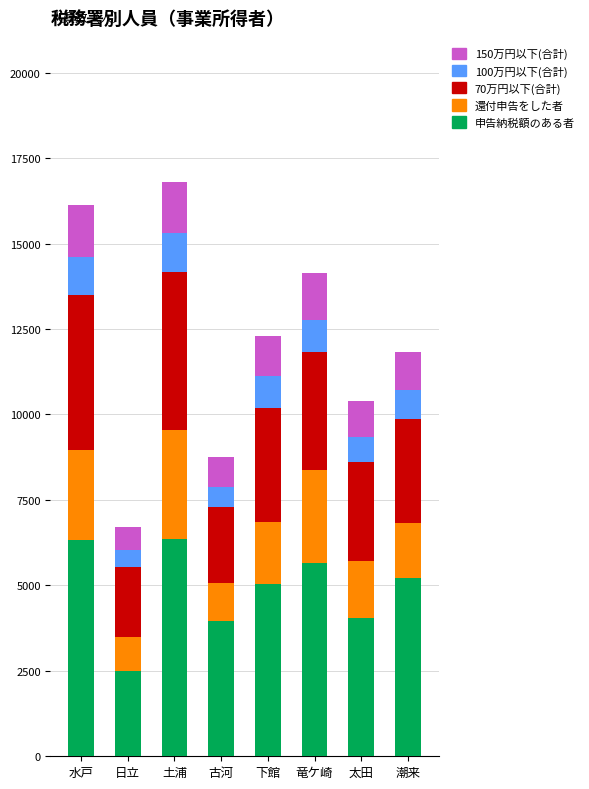

What is the sum of the 申告納税額のある者 values at 竜ケ崎 and 水戸?

11972